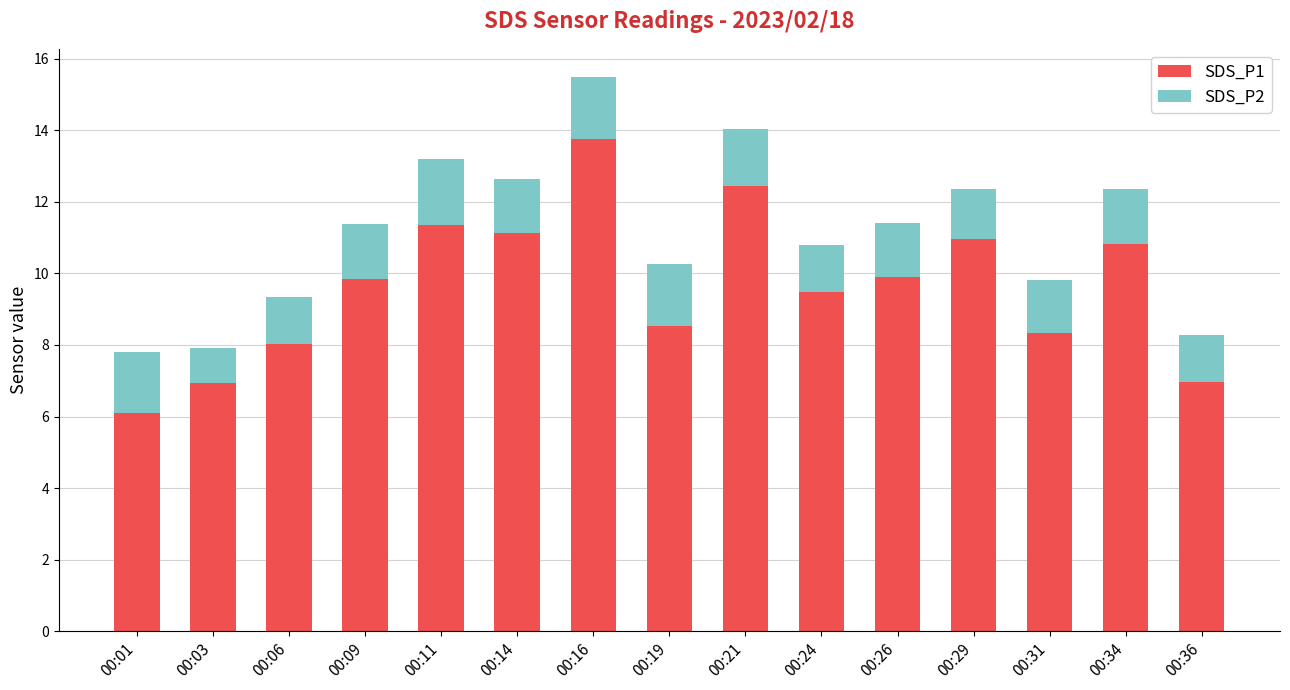

What is the lowest value of the SDS_P1 series?

6.1